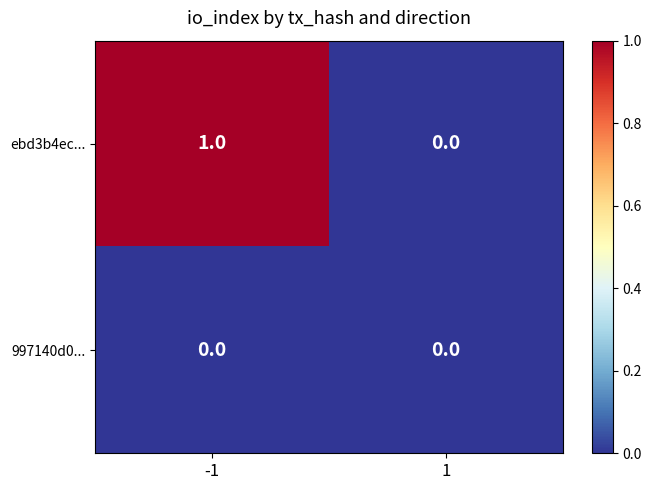

List the series in order of their peak value, highest first.

ebd3b4ec..., 997140d0...